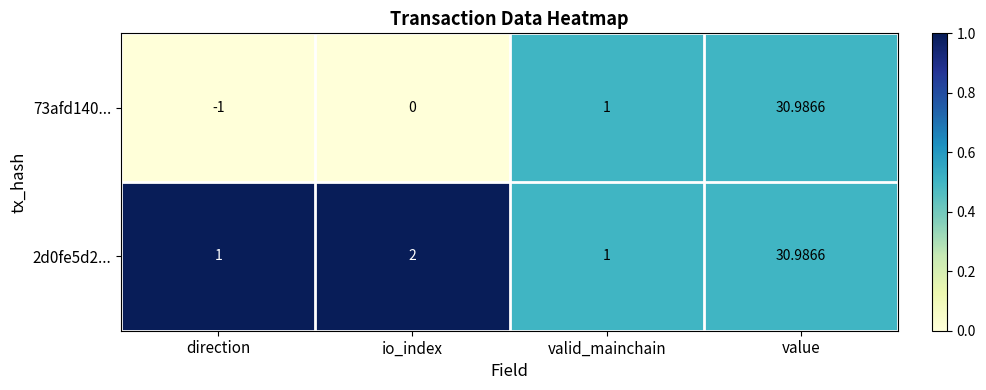

What is the total value across all series at io_index?

2.0